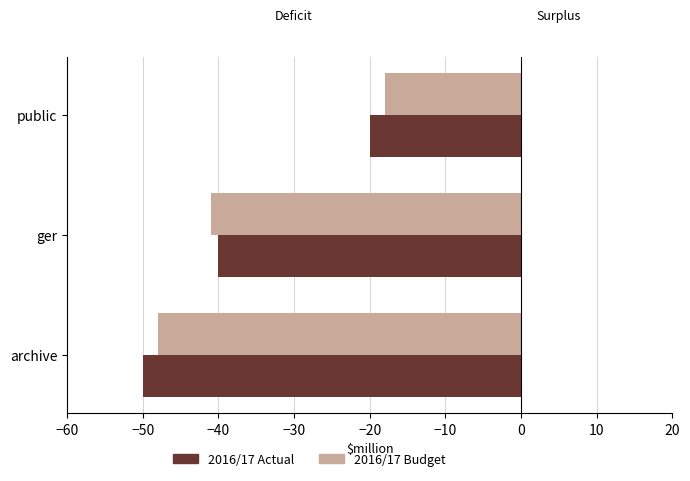

What are all the series names shown in the legend?

2016/17 Actual, 2016/17 Budget